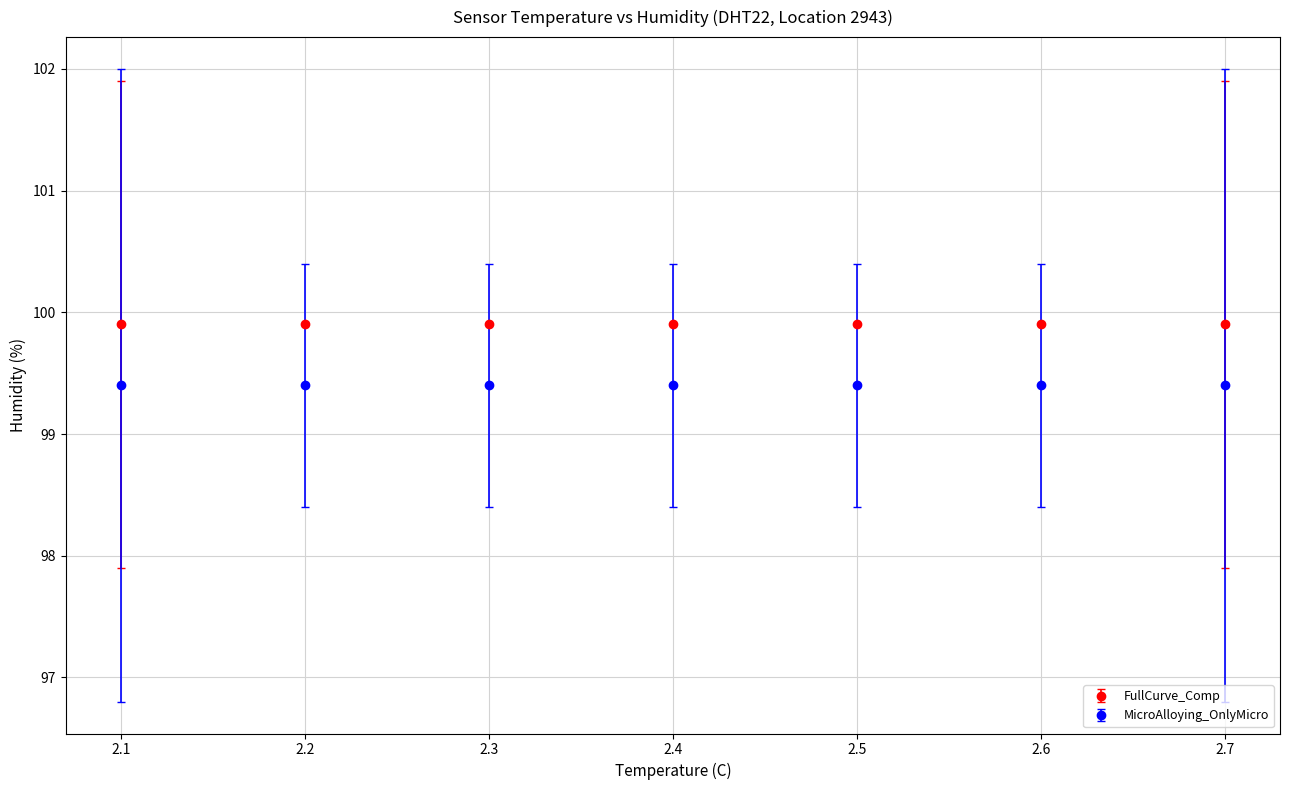

What is the difference between the highest and lowest values at 2.7?

0.5